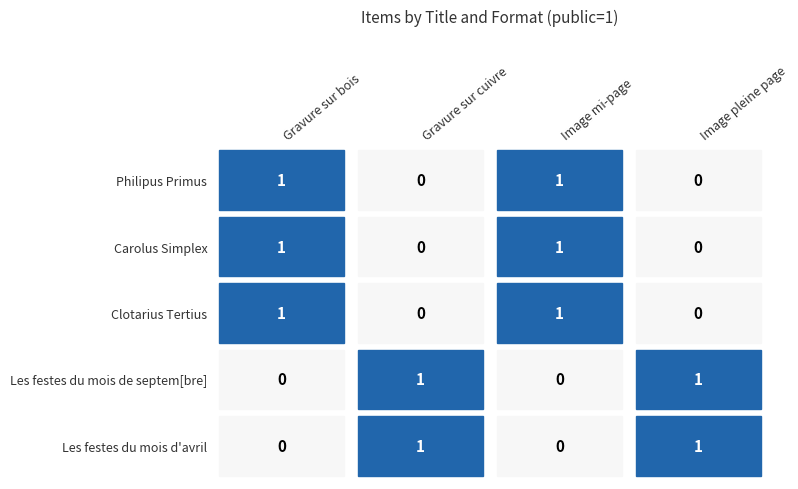

At Image pleine page, list the series in order from largest to smallest.

Les festes du mois de septem[bre], Les festes du mois d'avril, Philipus Primus, Carolus Simplex, Clotarius Tertius